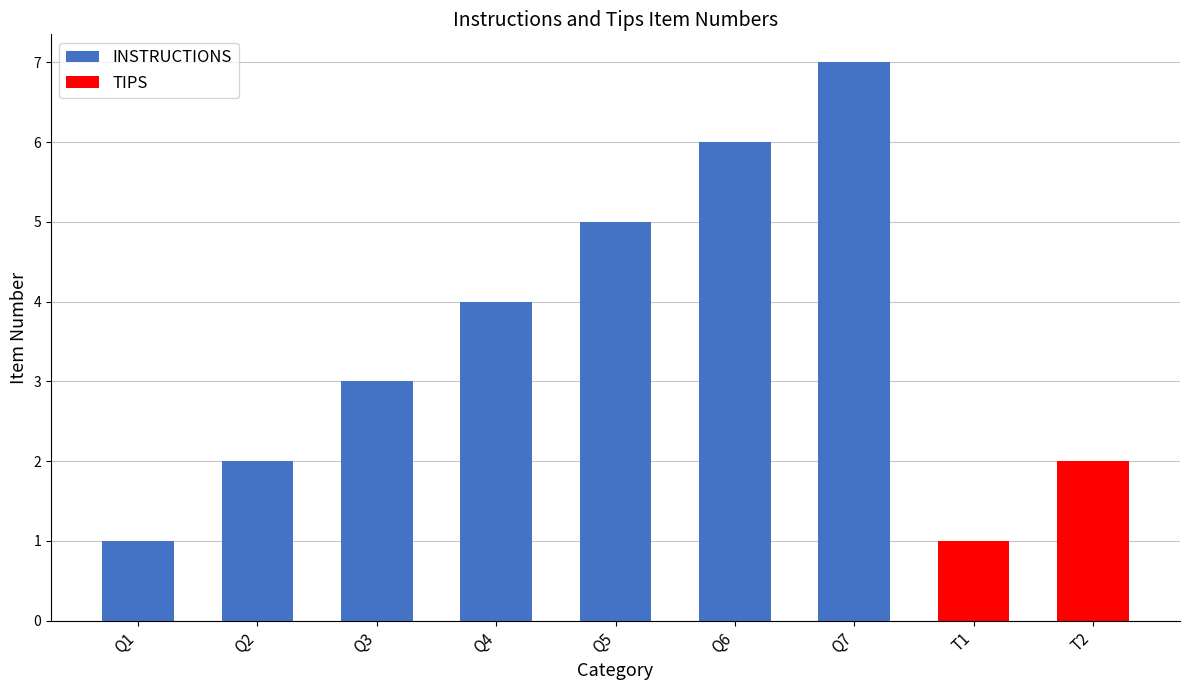

What is the sum of the values at Q6 and Q4?

10